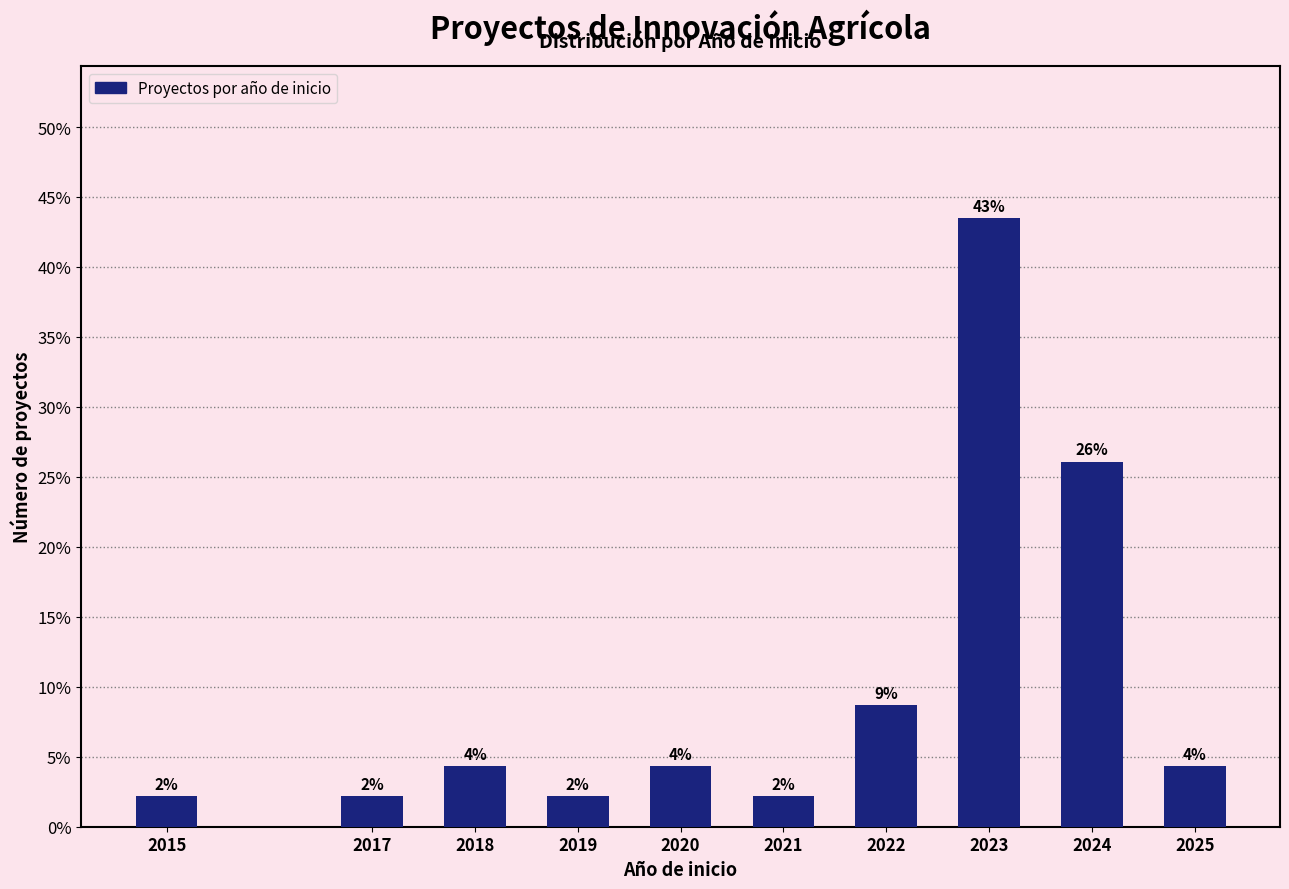

Does the chart contain any negative values?

No